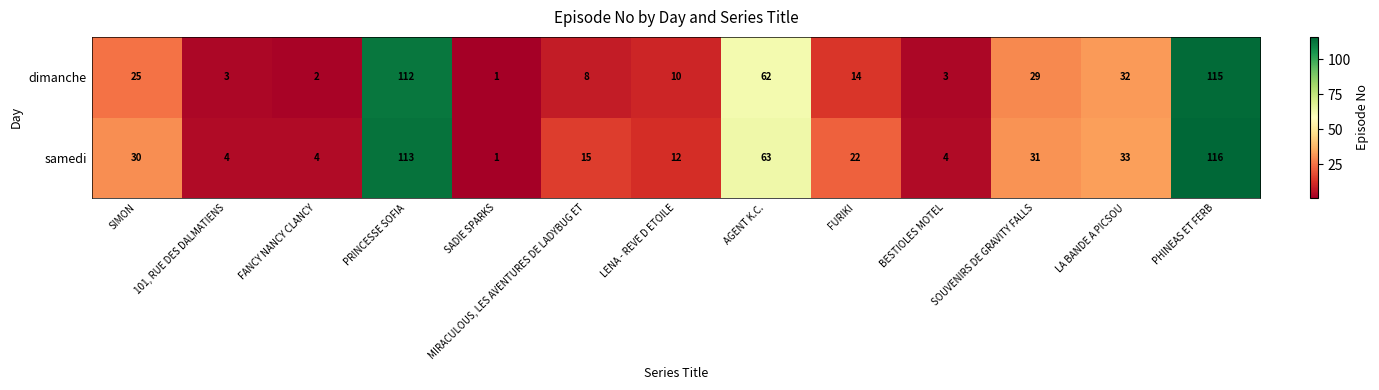

What is the difference between the maximum and minimum values in the dimanche series?

114